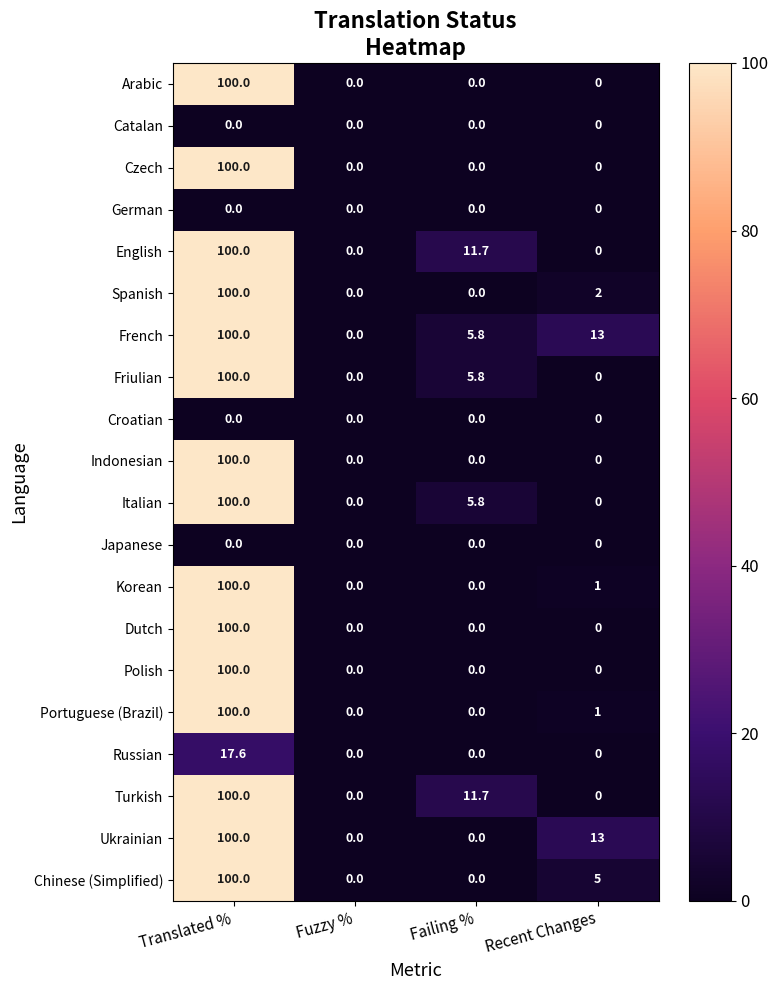

What is the total value across all series at Recent Changes?

35.0